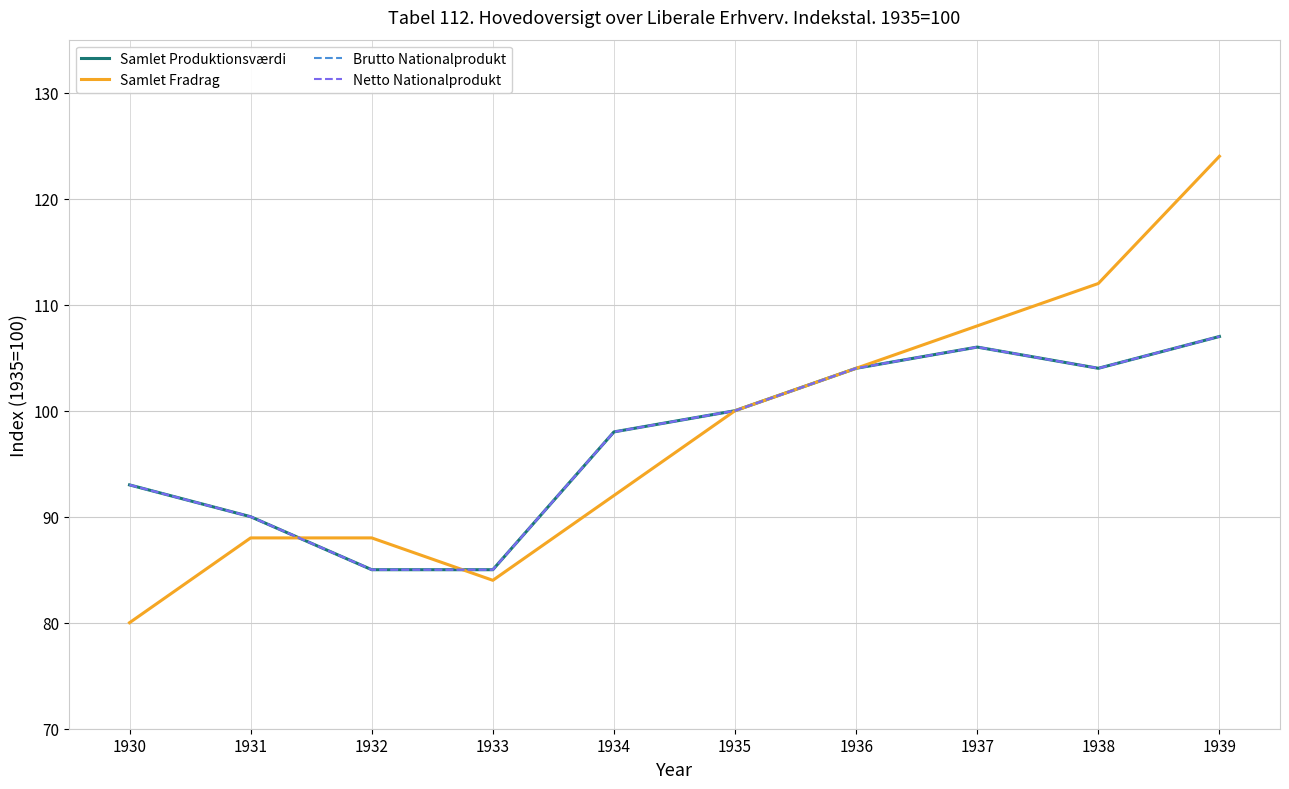

Is it true that Samlet Produktionsværdi equals 23 at 1932?

False